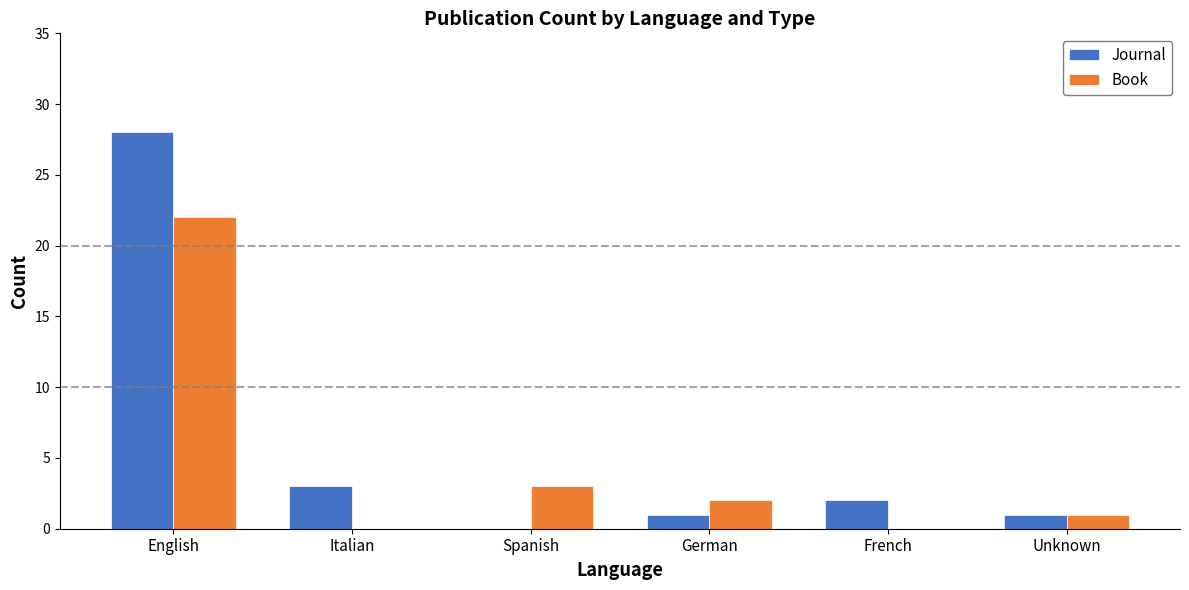

What is the difference between the Book values at German and Italian?

2